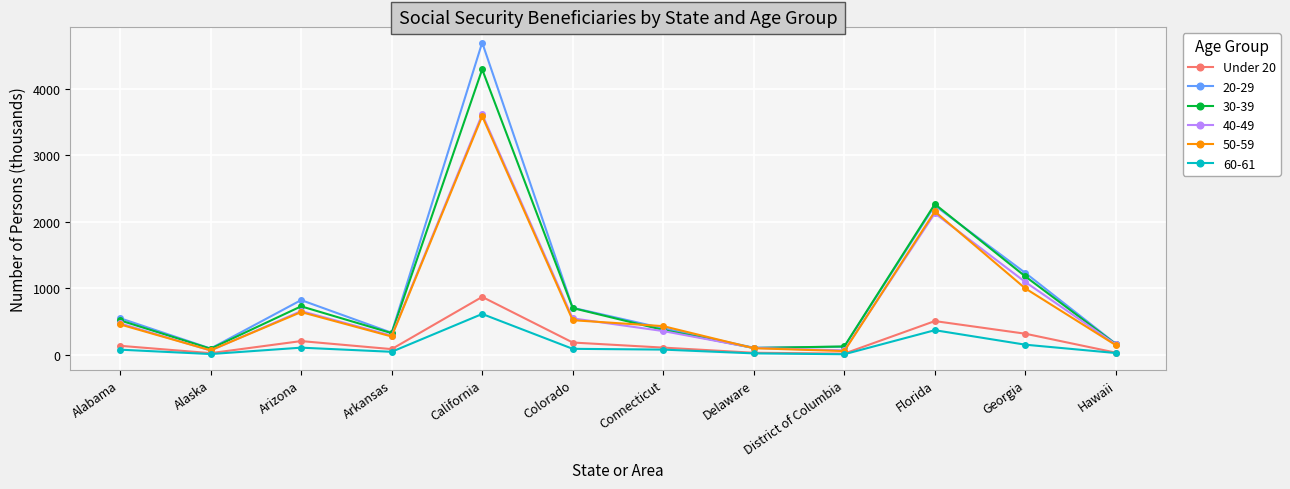

The 40-49 series shows 572.1 at Connecticut. True or false?

False